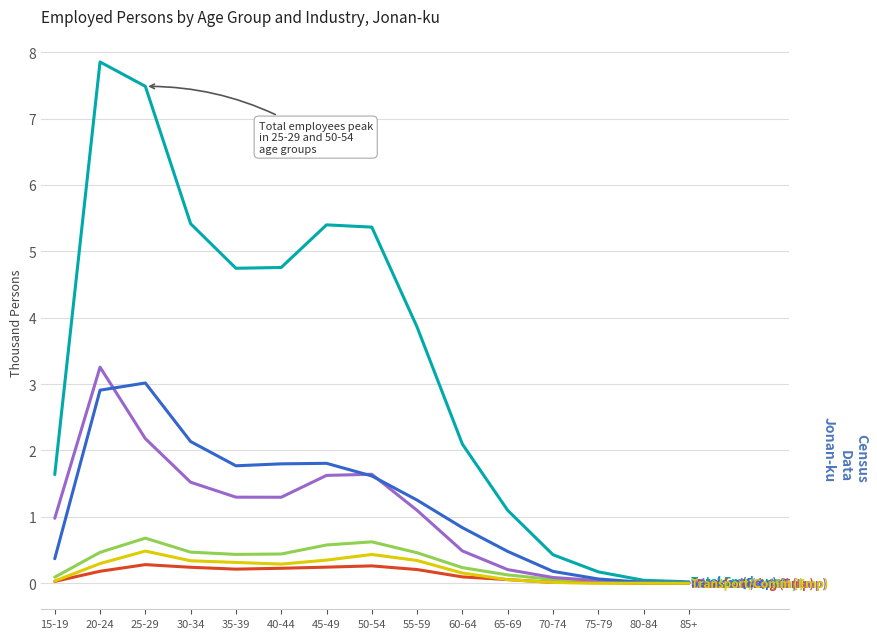

What position from the right is 50-54?

8